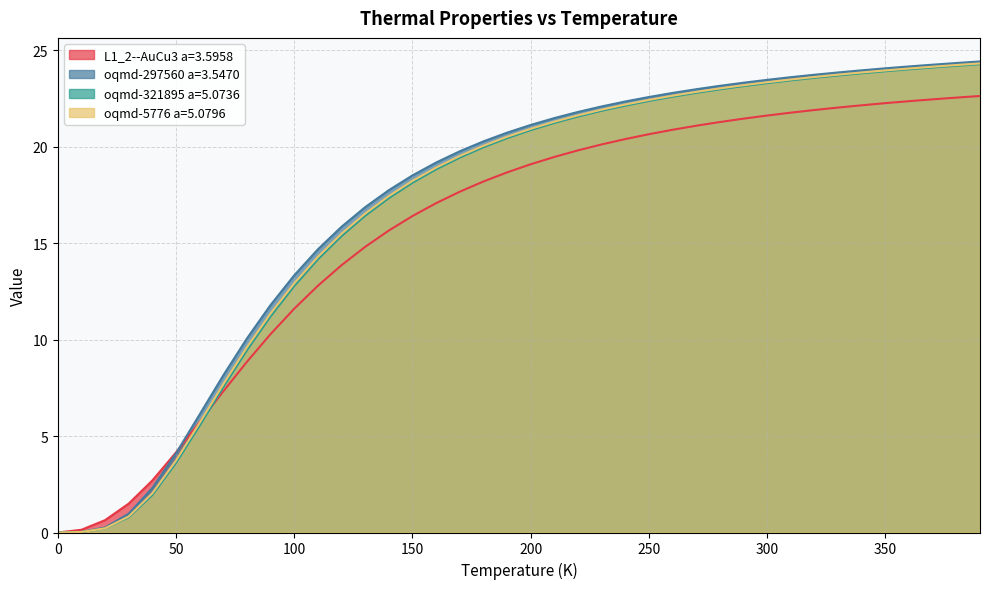

True or false: oqmd-321895 a=5.0736 has more than 0 interior local peaks.

False